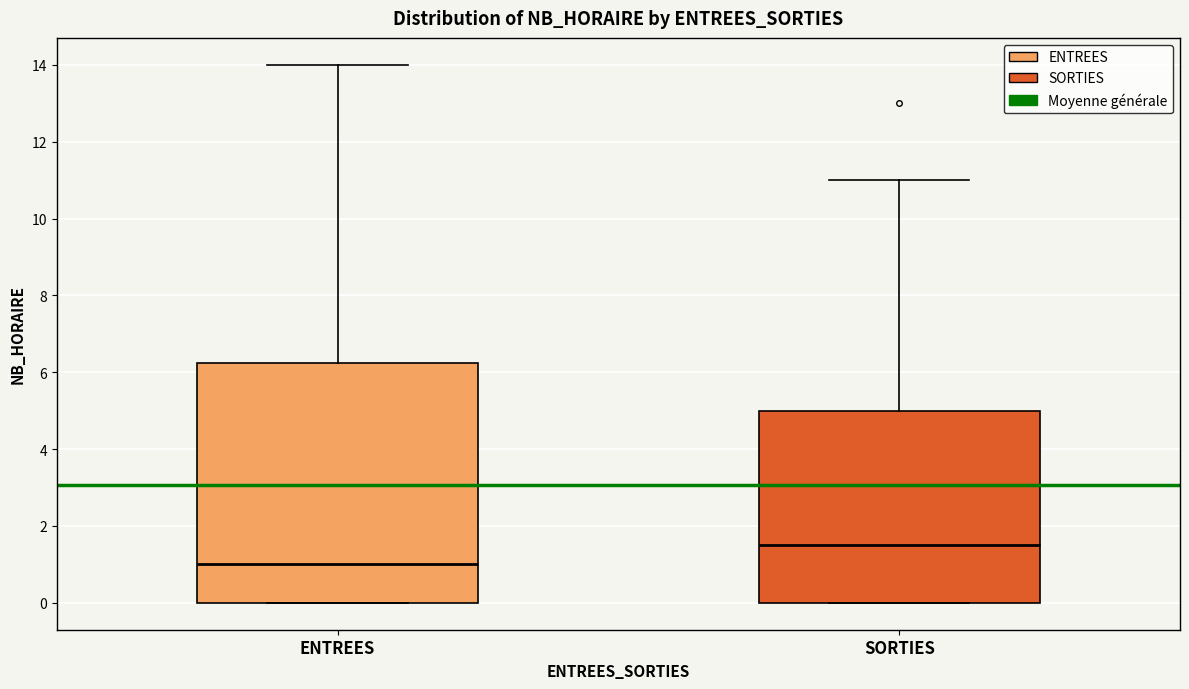

Which box has the lowest median line?

ENTREES